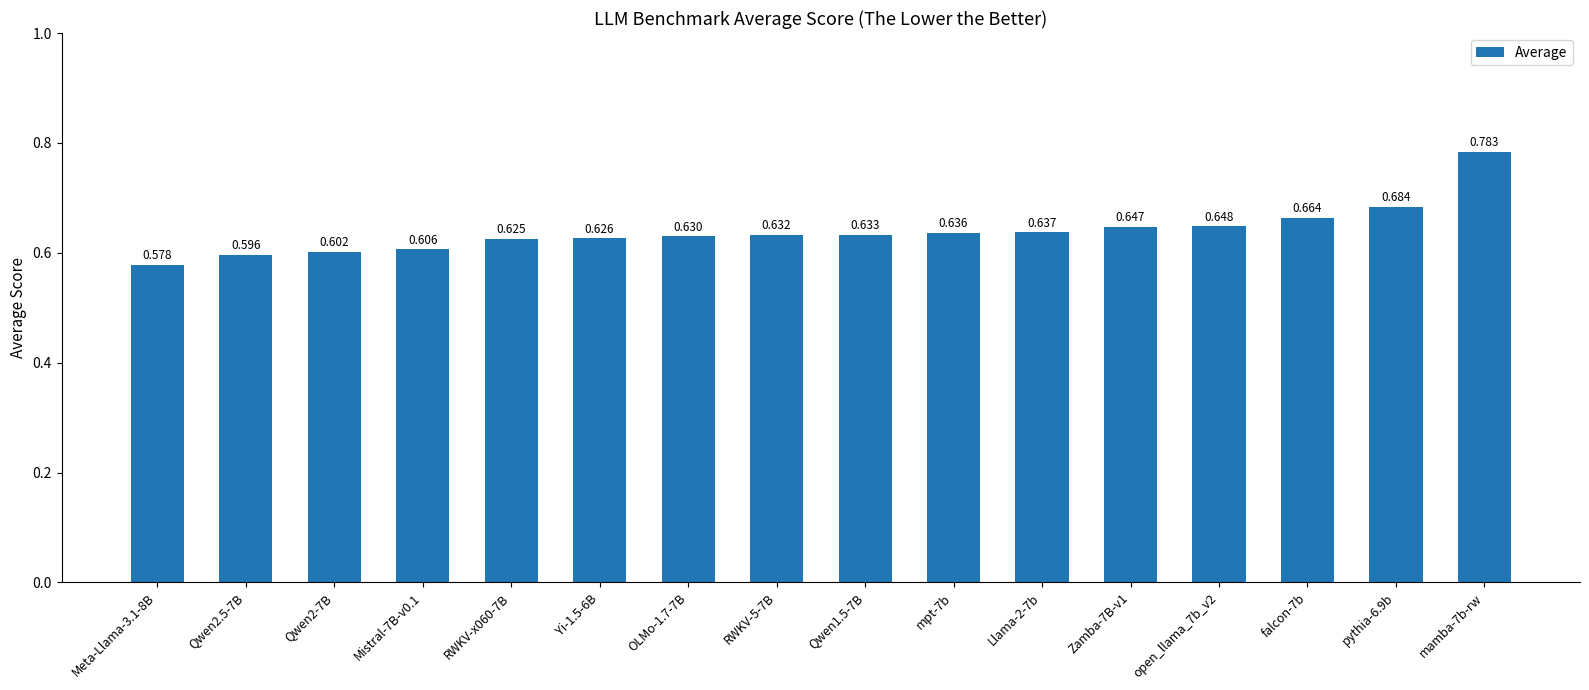

Rank the categories by value from highest to lowest.

mamba-7b-rw, pythia-6.9b, falcon-7b, open_llama_7b_v2, Zamba-7B-v1, Llama-2-7b, mpt-7b, Qwen1.5-7B, RWKV-5-7B, OLMo-1.7-7B, Yi-1.5-6B, RWKV-x060-7B, Mistral-7B-v0.1, Qwen2-7B, Qwen2.5-7B, Meta-Llama-3.1-8B